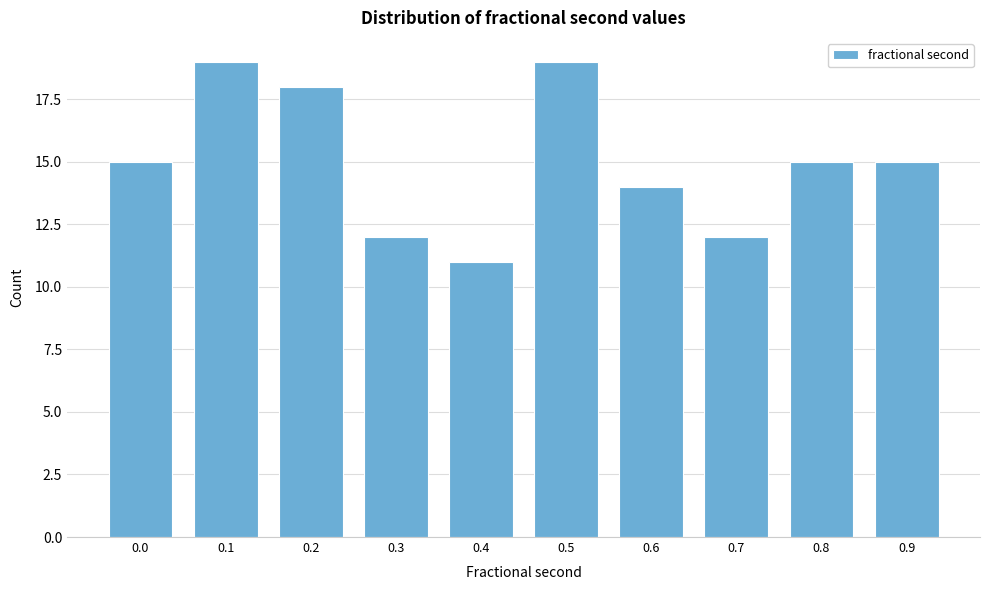

Reading left to right, list all the values displayed in this chart.

15	19	18	12	11	19	14	12	15	15